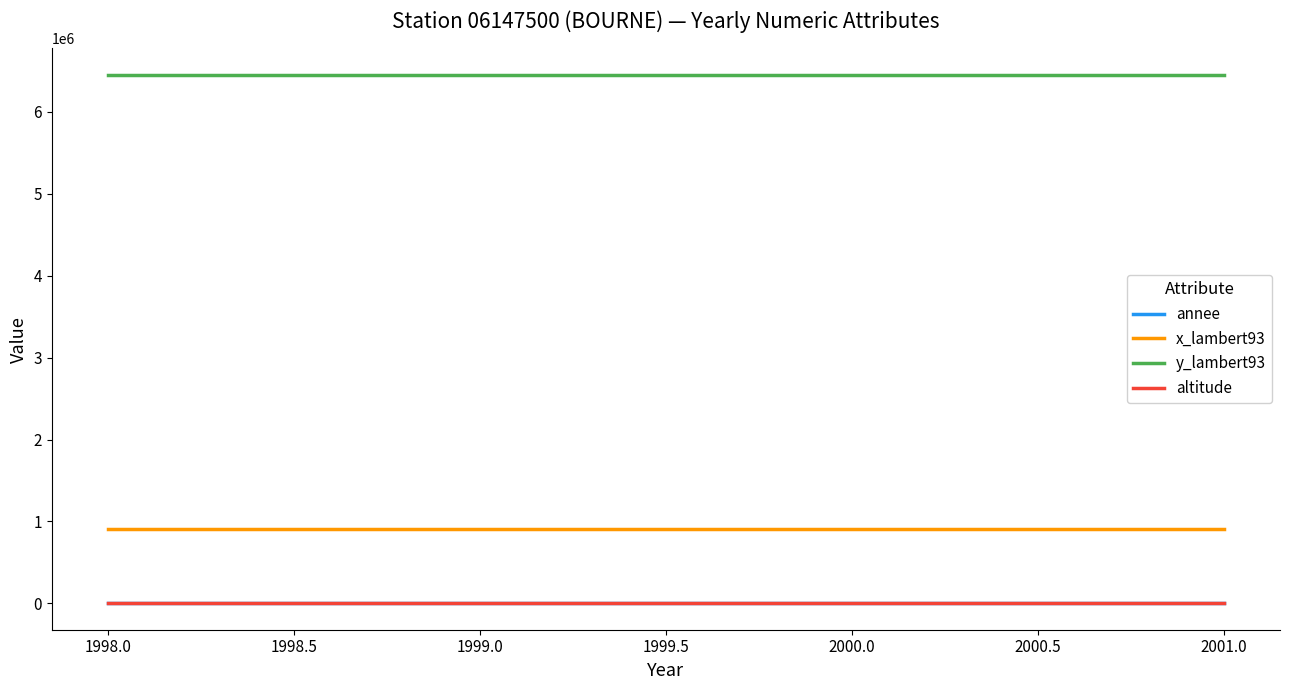

What is the sum of all altitude values?

3992